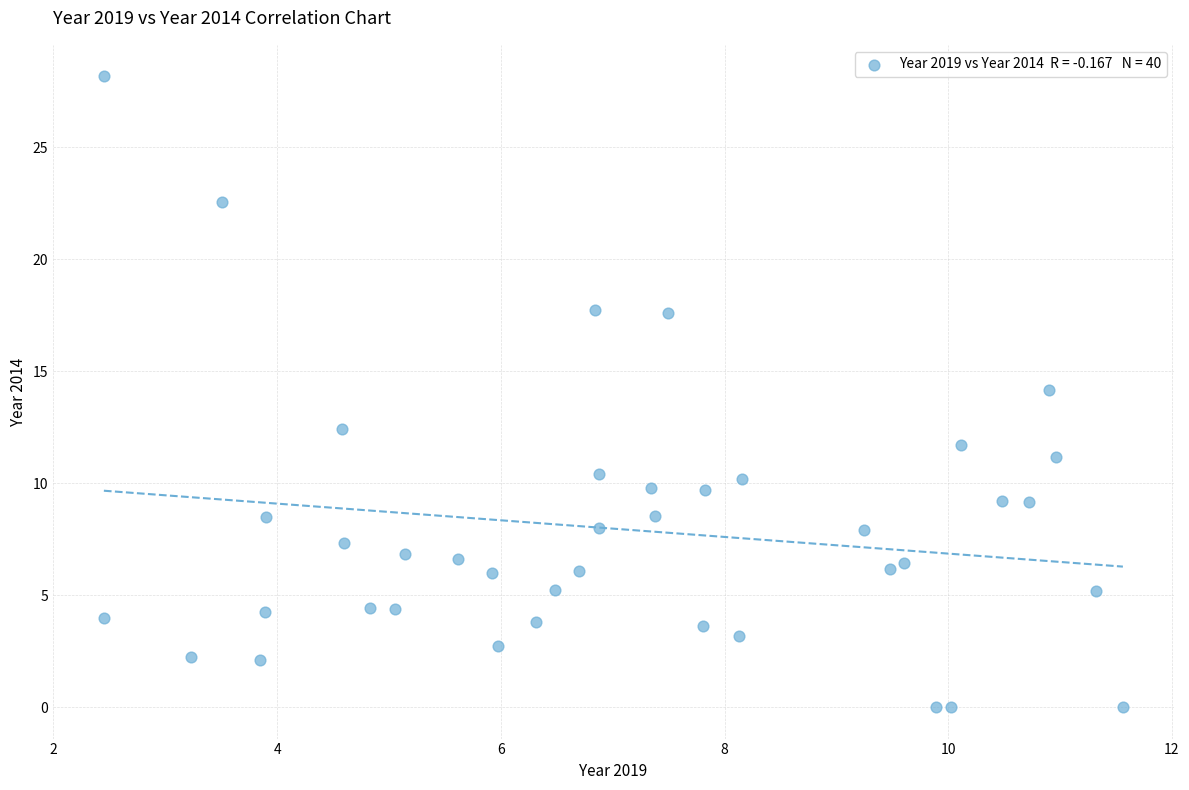

What is the range of Y values (max minus min)?

28.2